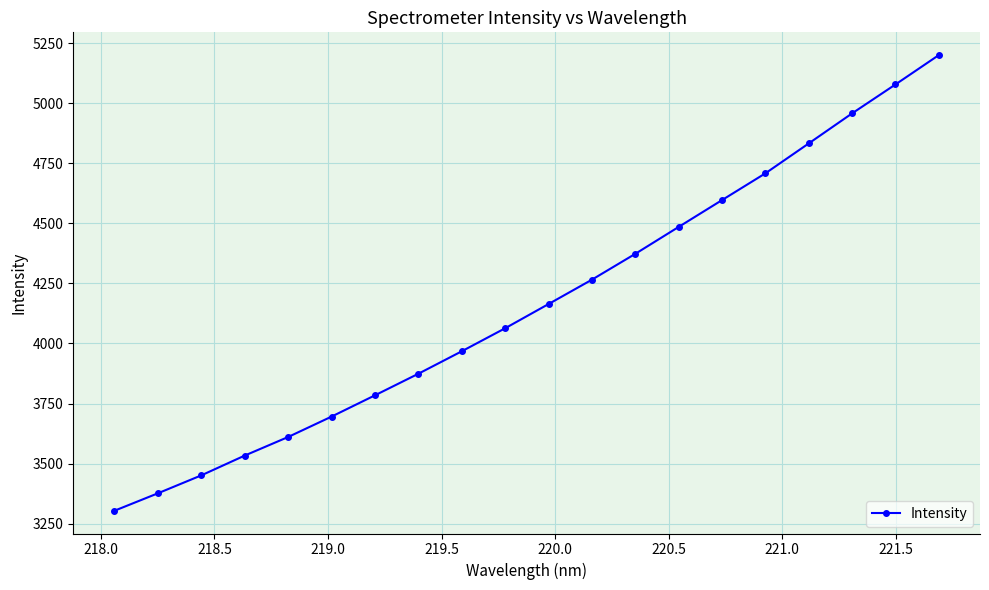

What is the difference between the second highest and second lowest values?

1702.1